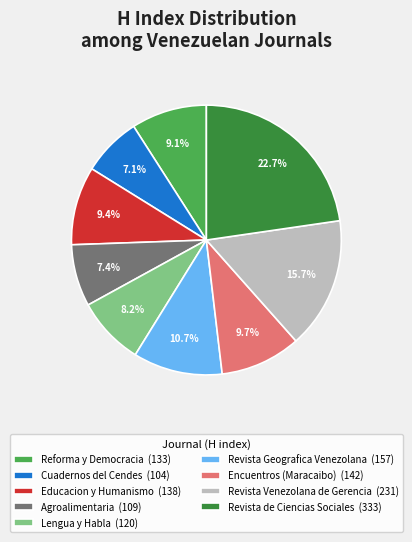

How many slices are in this pie chart?

9